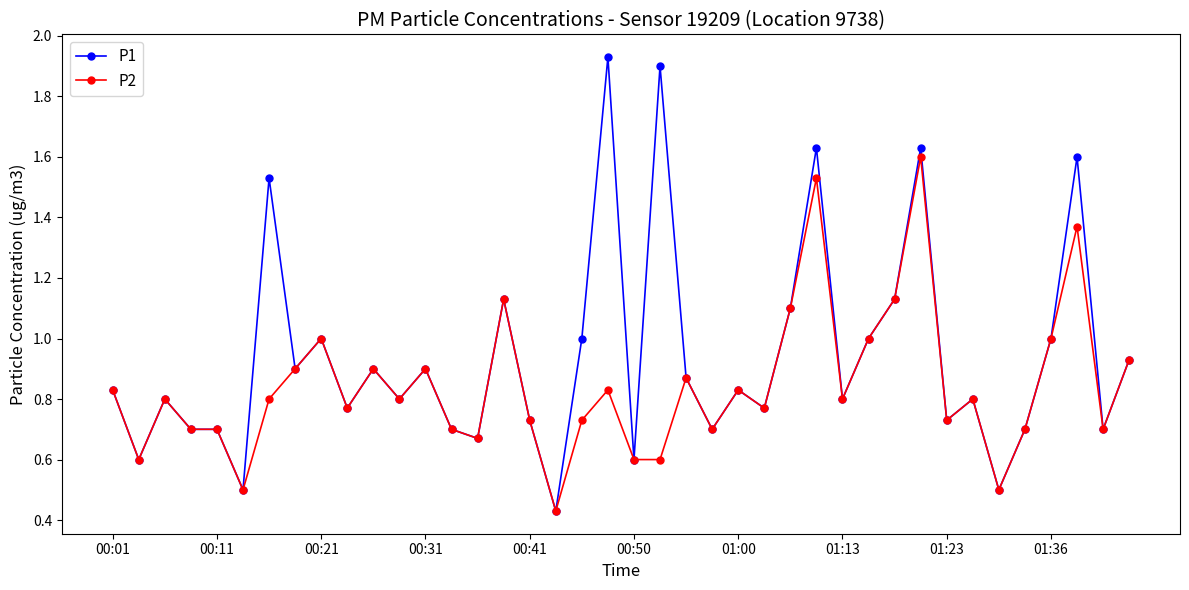

Count the number of data series in this chart.

2